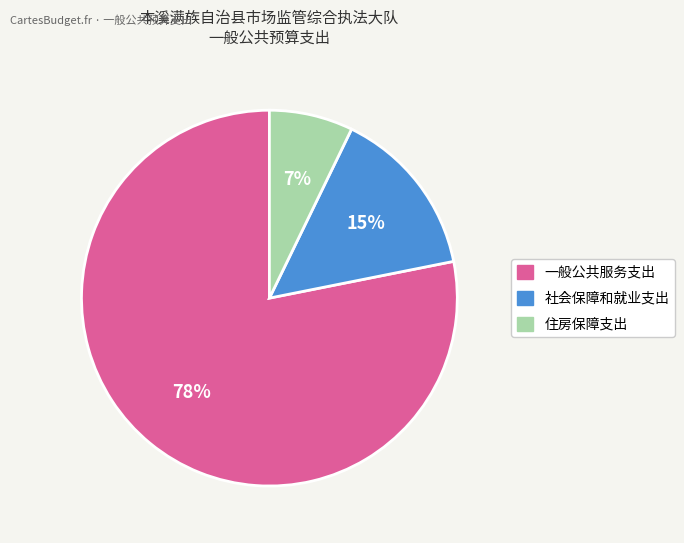

To the nearest percent, what percentage of the pie is 一般公共服务支出?

78%